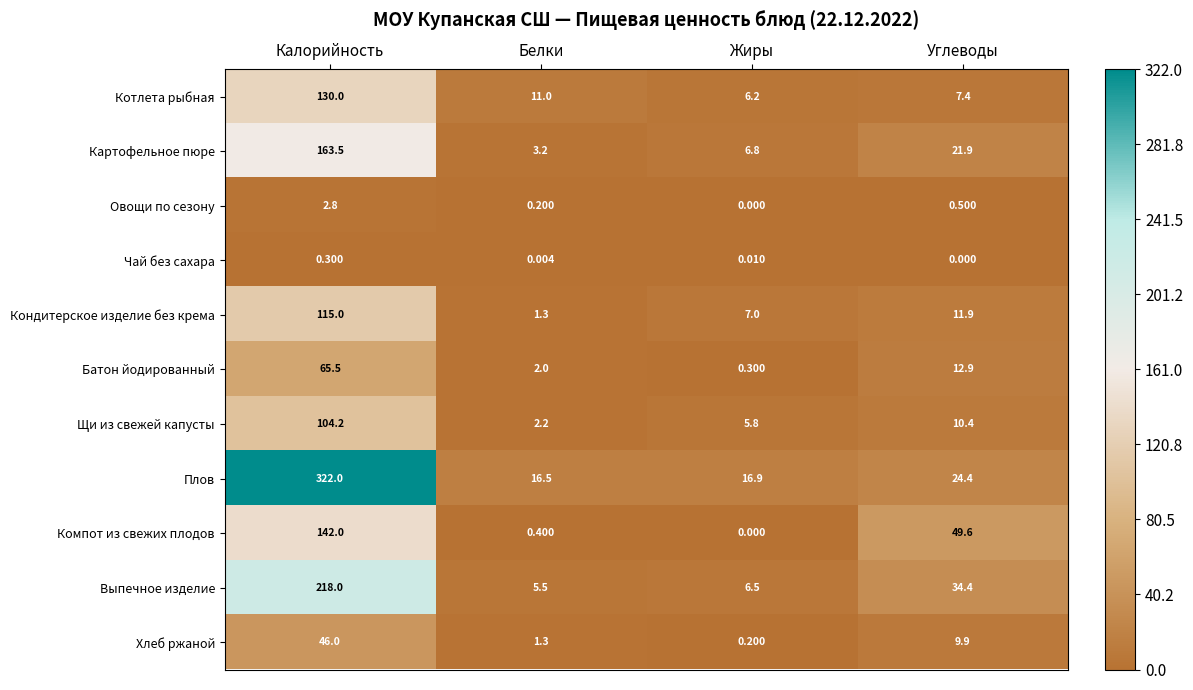

At which label is Чай без сахара closest to 0?

Углеводы